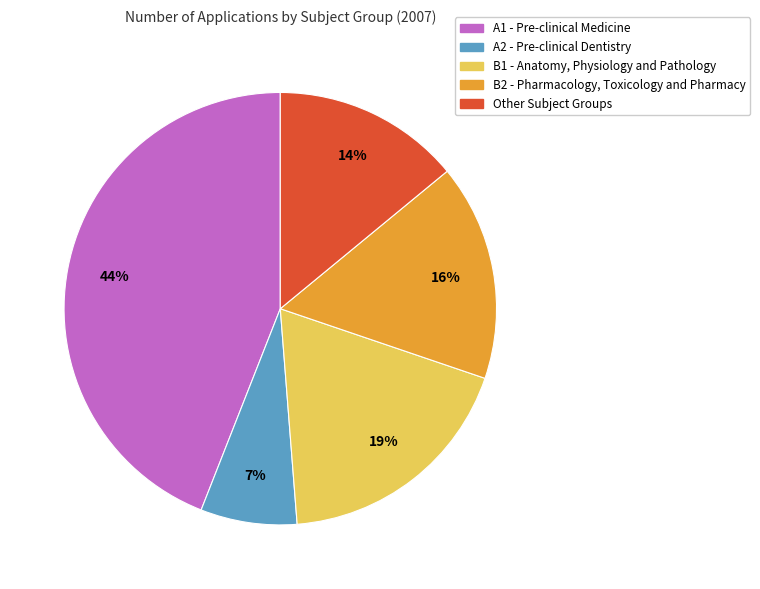

Is there a majority slice in this chart?

No